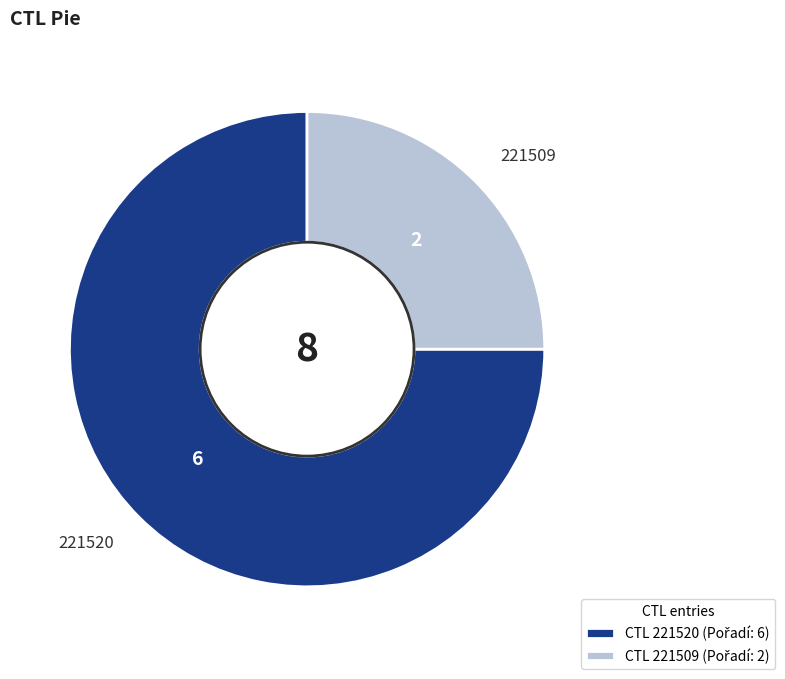

Does 221520 account for over 50% of the chart?

Yes